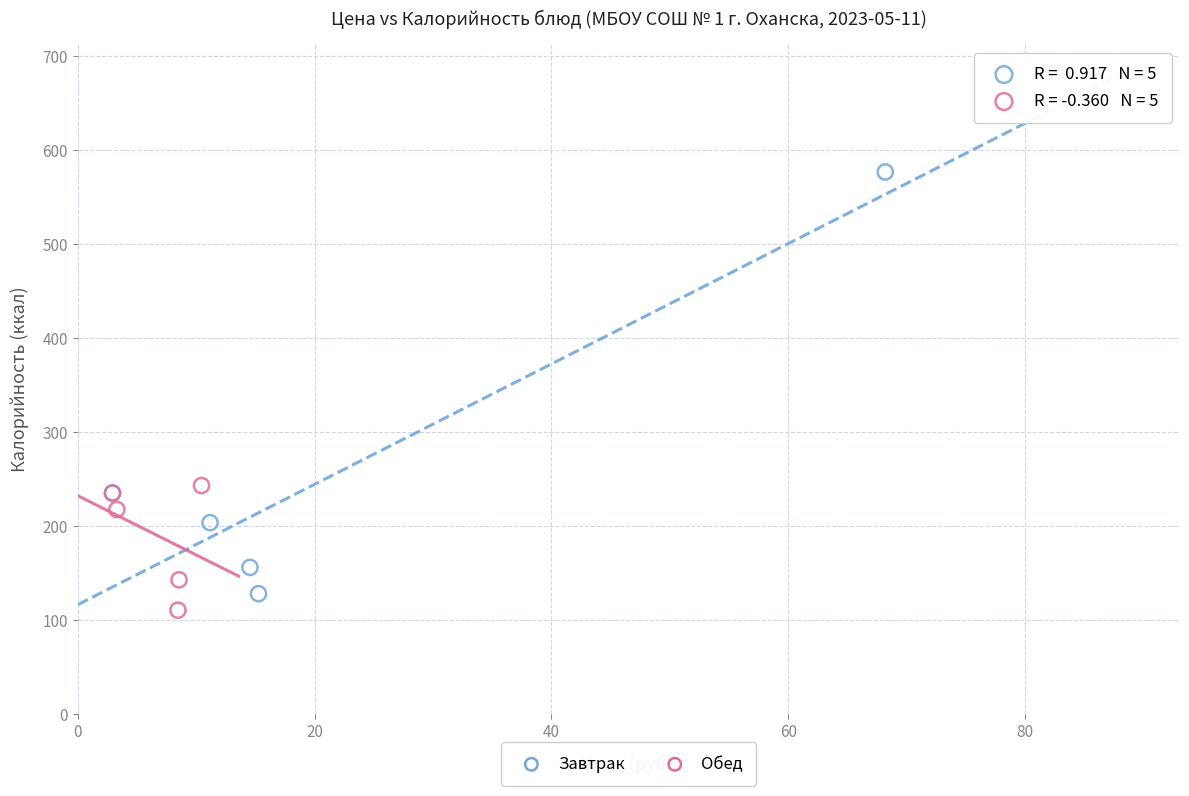

Which series contains the highest Y value?

Завтрак